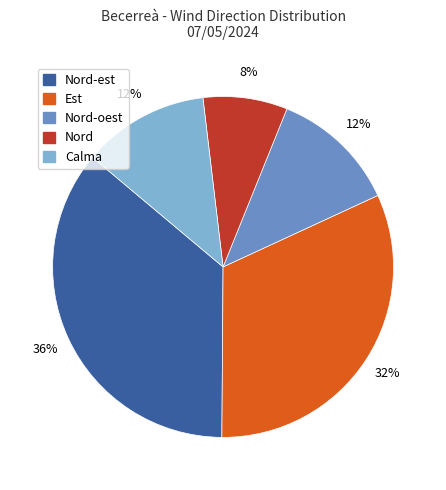

Is there any slice that represents more than half of the pie?

No